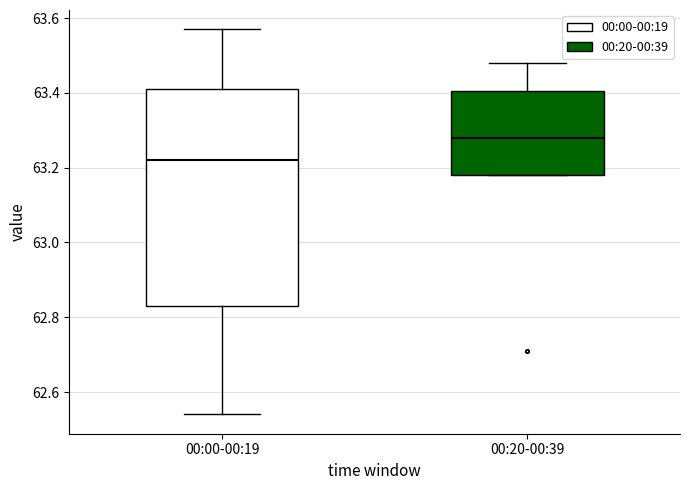

Reading left to right, read every box against the y-axis: the position of its median line, the range the box covers, and the ends of its whiskers. The values are not printed on the chart, so give them approximately, as read against the axis.

00:00-00:19: median 63.22, box 62.84 to 63.42, whiskers 62.54 to 63.58
00:20-00:39: median 63.28, box 63.18 to 63.40, whiskers 63.18 to 63.48